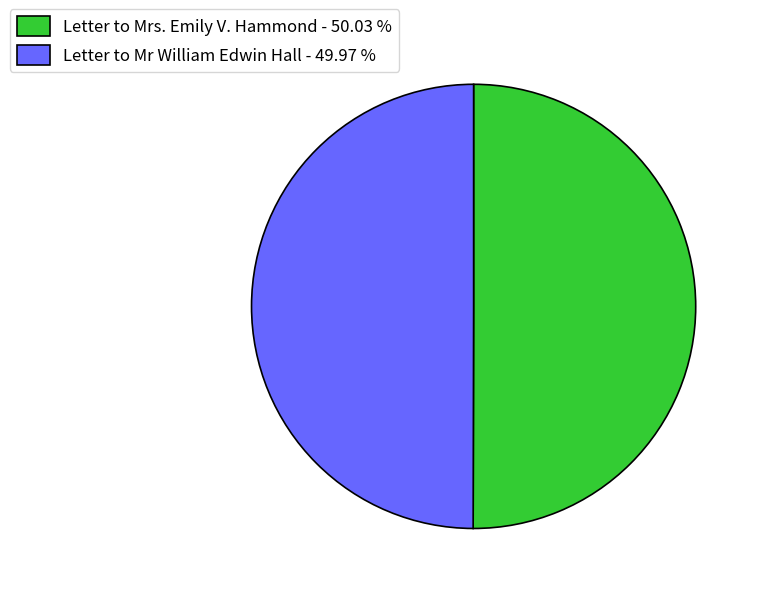

The Letter to Mr William Edwin Hall slice represents 50% of the pie. True or false?

True